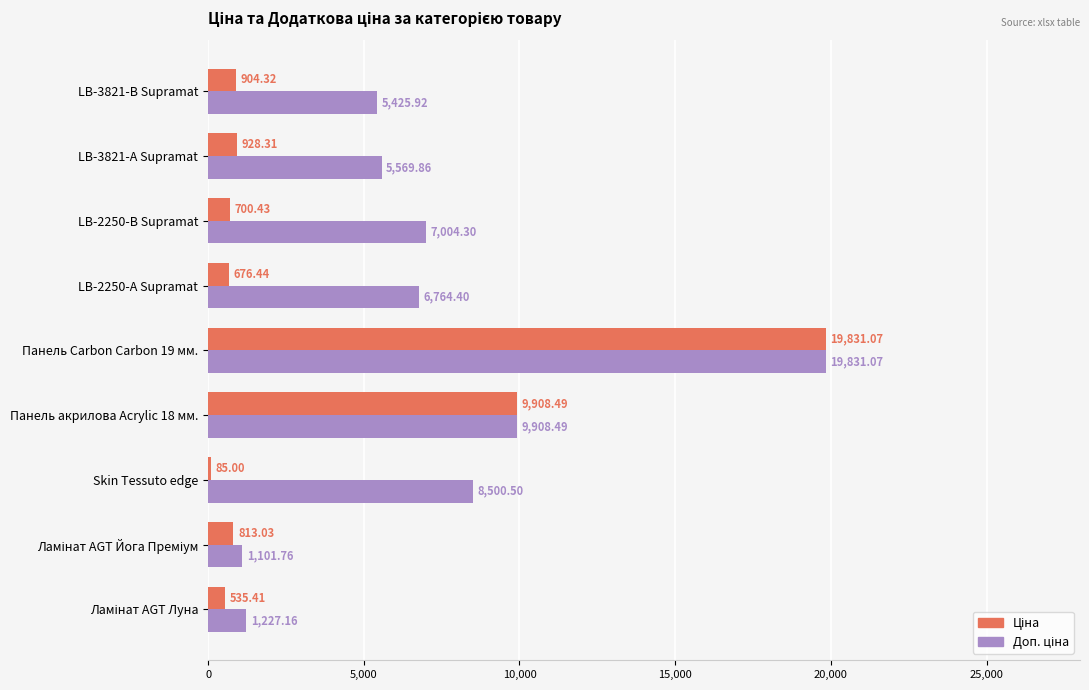

At which category is the sum across all series the highest?

Панель Carbon Carbon 19 мм.